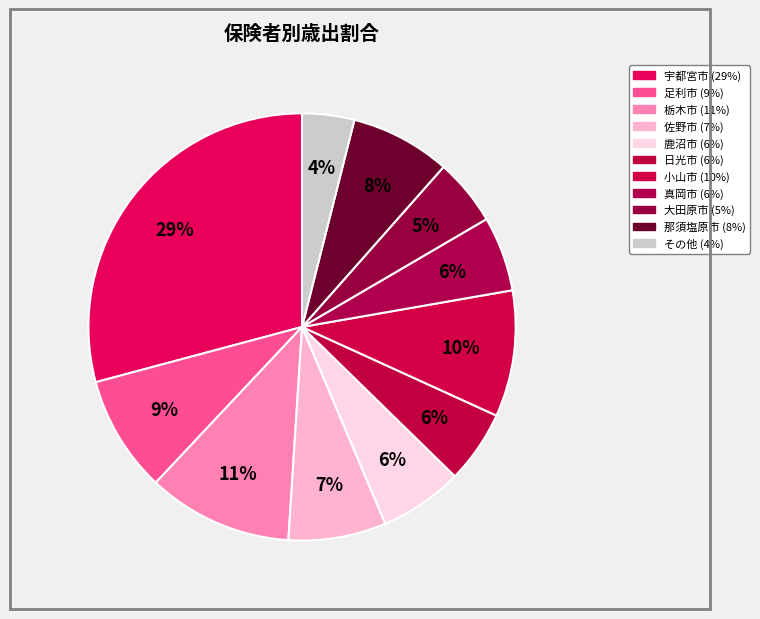

How many slices are in this pie chart?

11